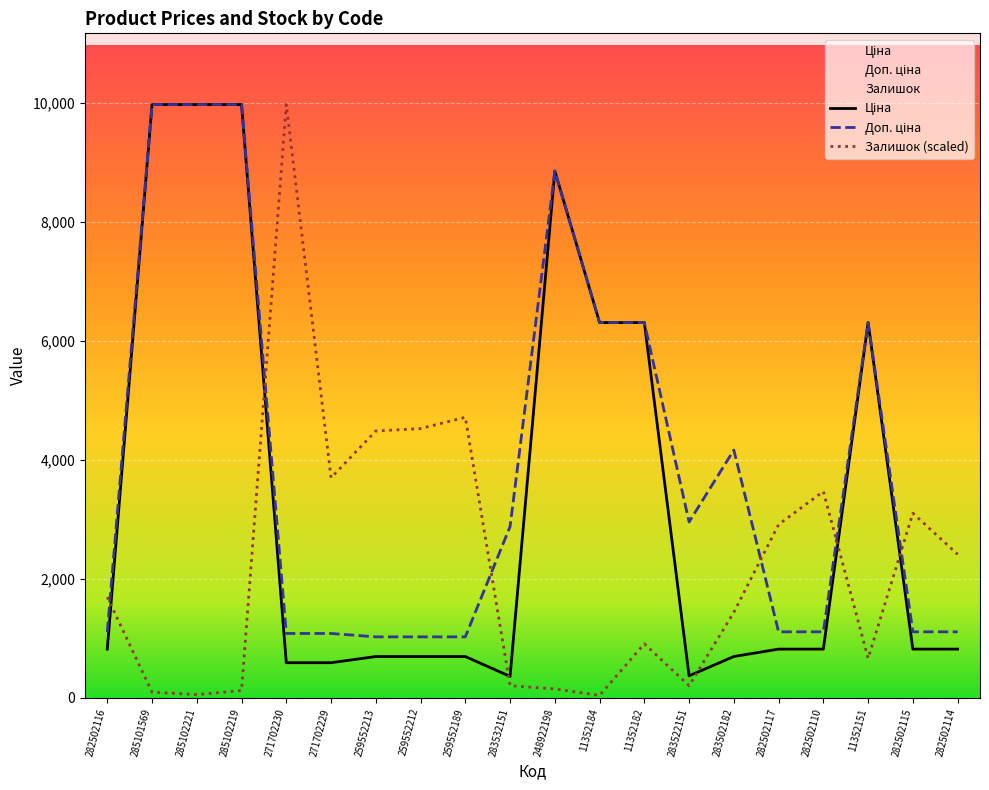

What is the total value across all series at 11352182?

13525.5